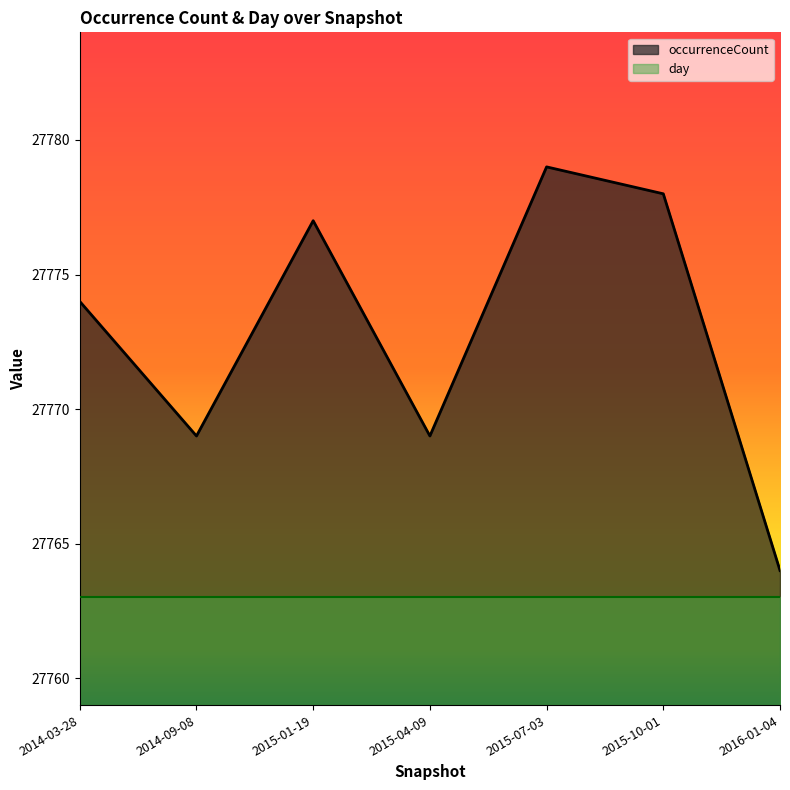

At which category does the data reach its first local valley?

2014-09-08